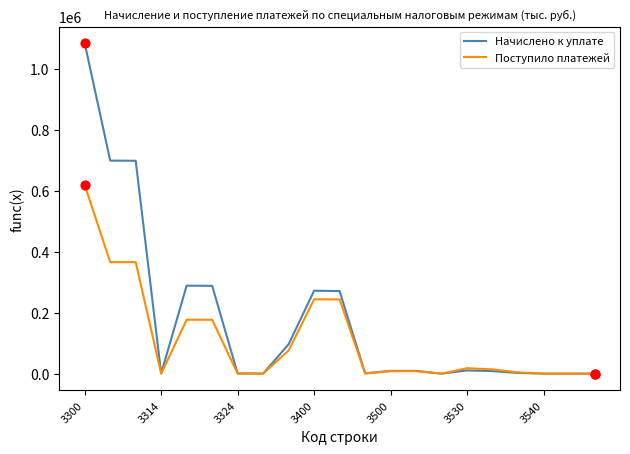

What are all the series names shown in the legend?

Начислено к уплате, Поступило платежей